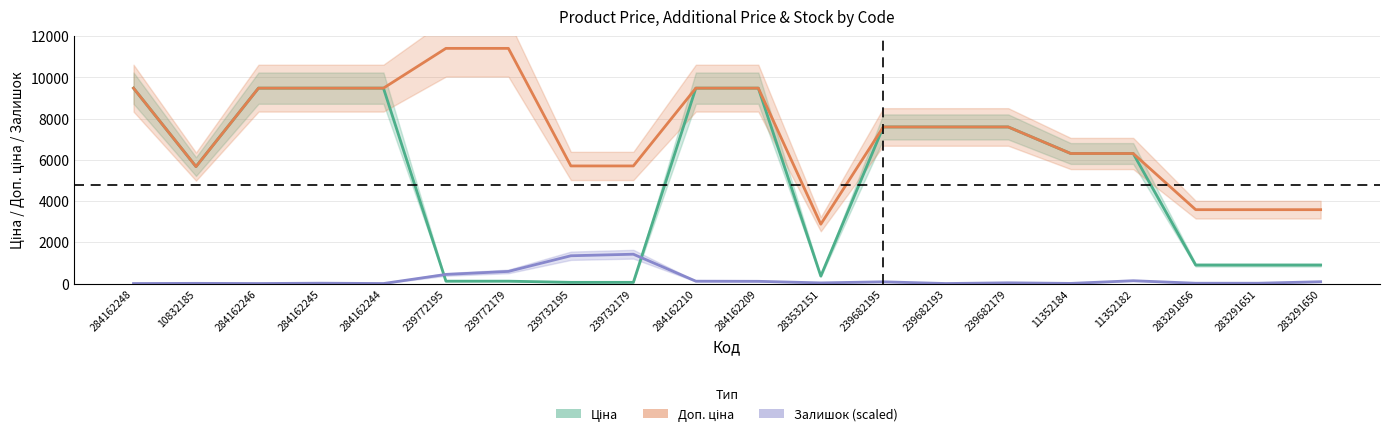

What is the label of the 18th point from the left?

283291856